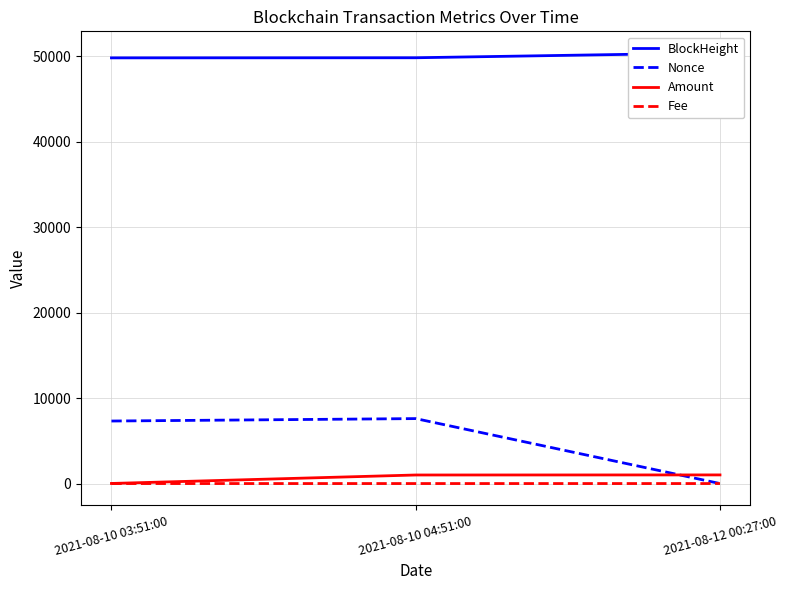

What is the value of the BlockHeight point at the 2nd from the left?

49805.0